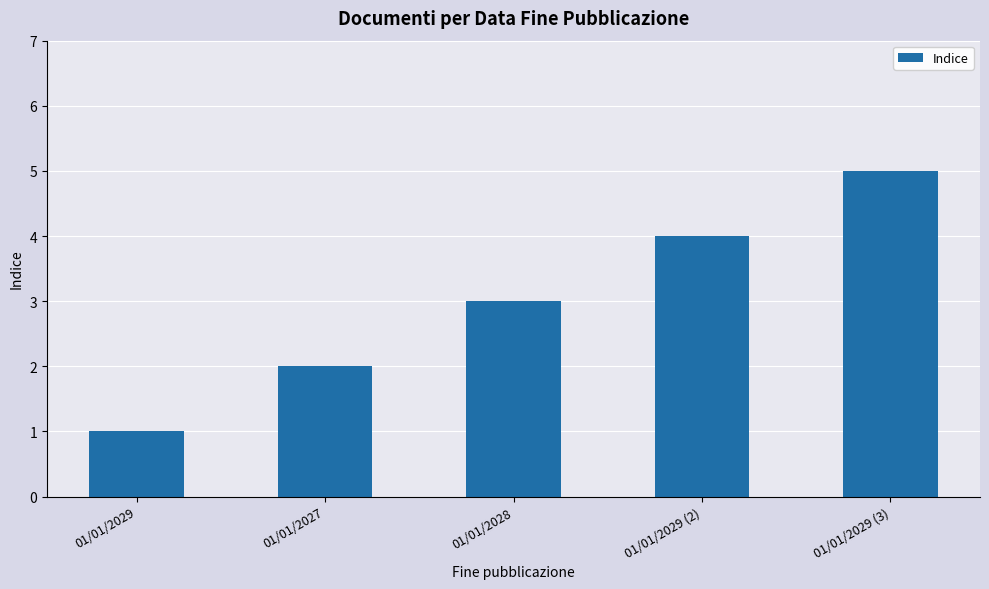

Count the values in the range 2 to 4.

3